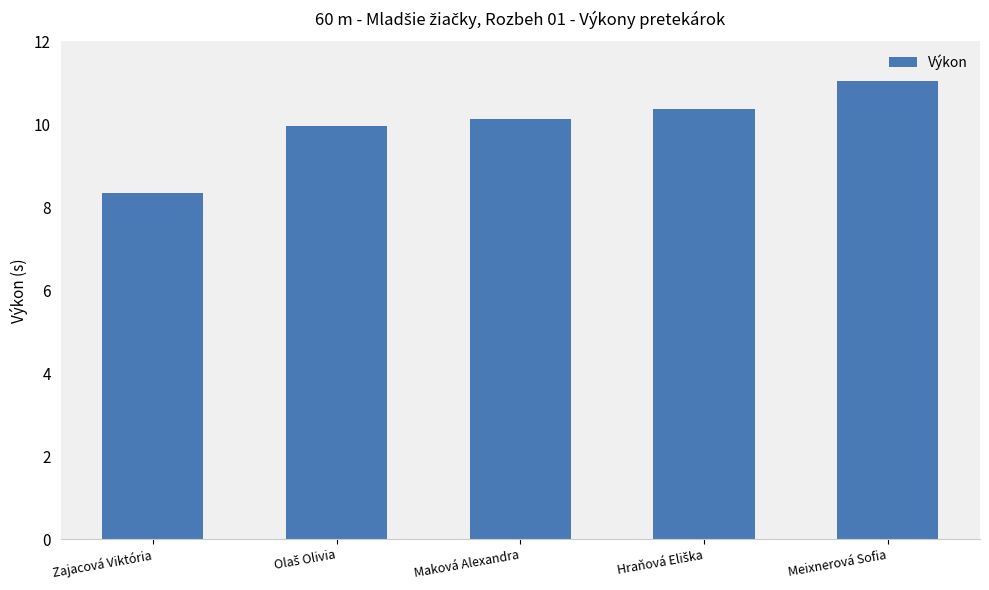

The value at Meixnerová Sofia is 6.1. True or false?

False